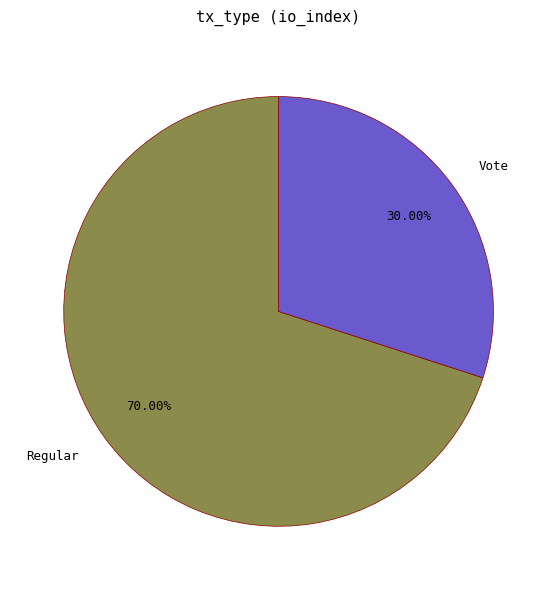

What percentage is NOT represented by Regular?

30.0%